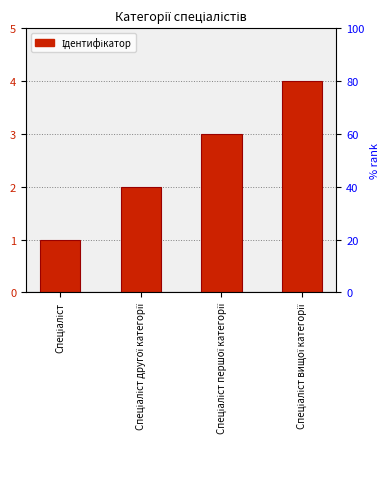

Reading left to right, list all the values displayed in this chart.

1	2	3	4